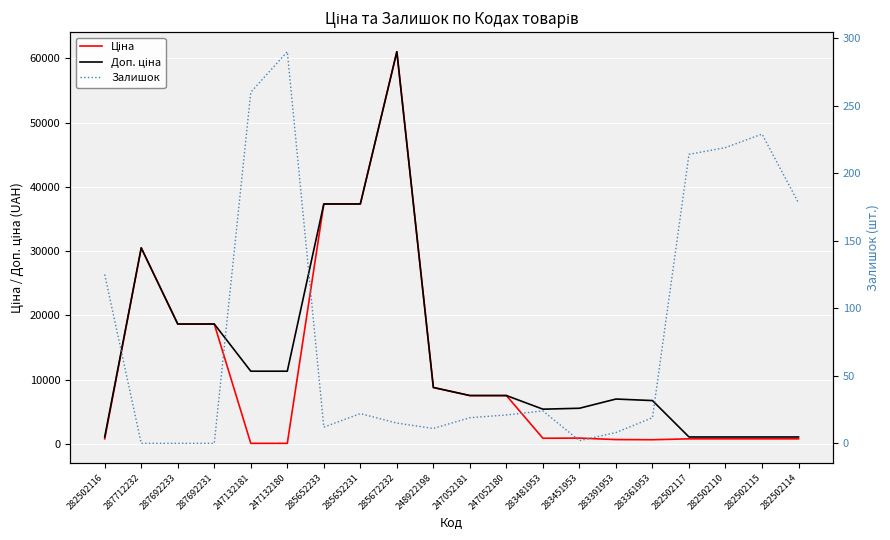

Reading left to right, extract all data points from this chart.

Ціна: 282502116=813.0	287712232=30512.3	287692233=18671.5	287692231=18671.5	247132181=113.3	247132180=113.3	285652233=37343.0	285652231=37343.0	285672232=61024.7	248922198=8797.6	247052181=7545.9	247052180=7545.9	283481953=904.3	283451953=928.3	283391953=700.4	283361953=676.4	282502117=813.0	282502110=813.0	282502115=813.0	282502114=813.0
Доп. ціна: 282502116=1101.8	287712232=30512.3	287692233=18671.5	287692231=18671.5	247132181=11334.0	247132180=11334.0	285652233=37343.0	285652231=37343.0	285672232=61024.7	248922198=8797.6	247052181=7545.9	247052180=7545.9	283481953=5425.9	283451953=5569.9	283391953=7004.3	283361953=6764.4	282502117=1101.8	282502110=1101.8	282502115=1101.8	282502114=1101.8
Залишок: 282502116=125.0	287712232=0.0	287692233=0.0	287692231=0.0	247132181=260.0	247132180=290.0	285652233=12.0	285652231=22.0	285672232=15.0	248922198=11.0	247052181=19.0	247052180=21.0	283481953=24.0	283451953=2.0	283391953=8.0	283361953=19.0	282502117=214.0	282502110=219.0	282502115=229.0	282502114=178.0